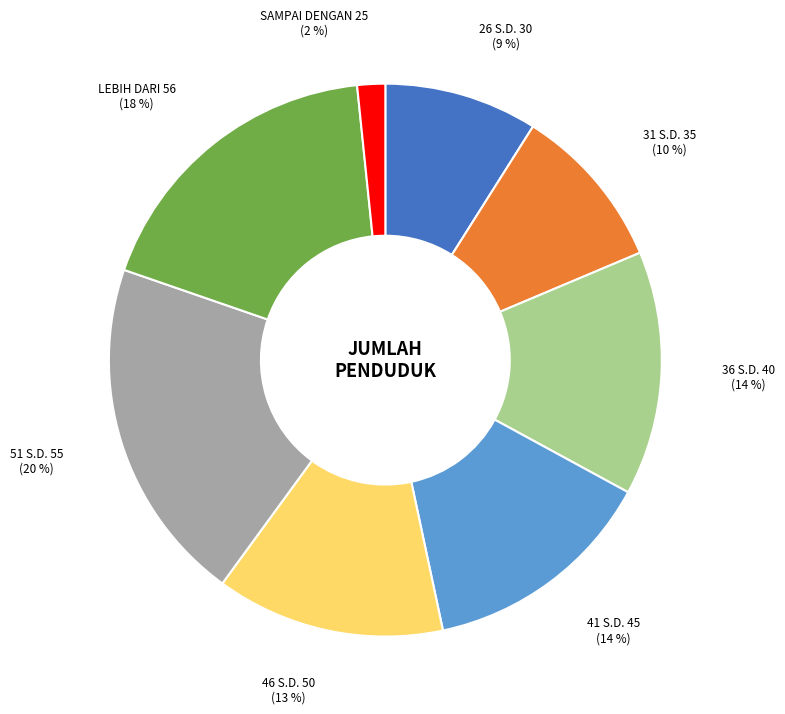

What percentage is the 36 S.D. 40 slice, to the nearest percent?

14%